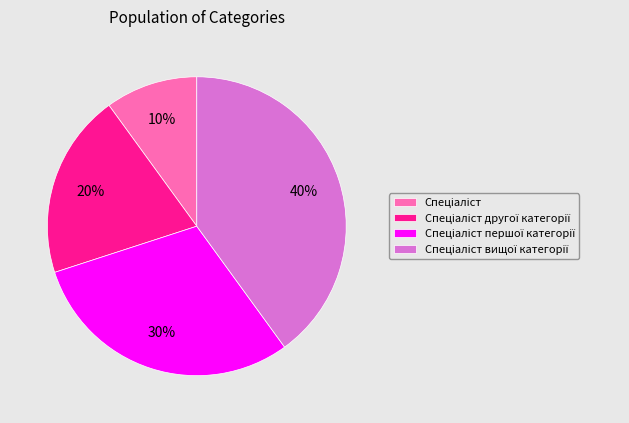

To the nearest percent, what is the difference between the largest and smallest slice percentages?

30%